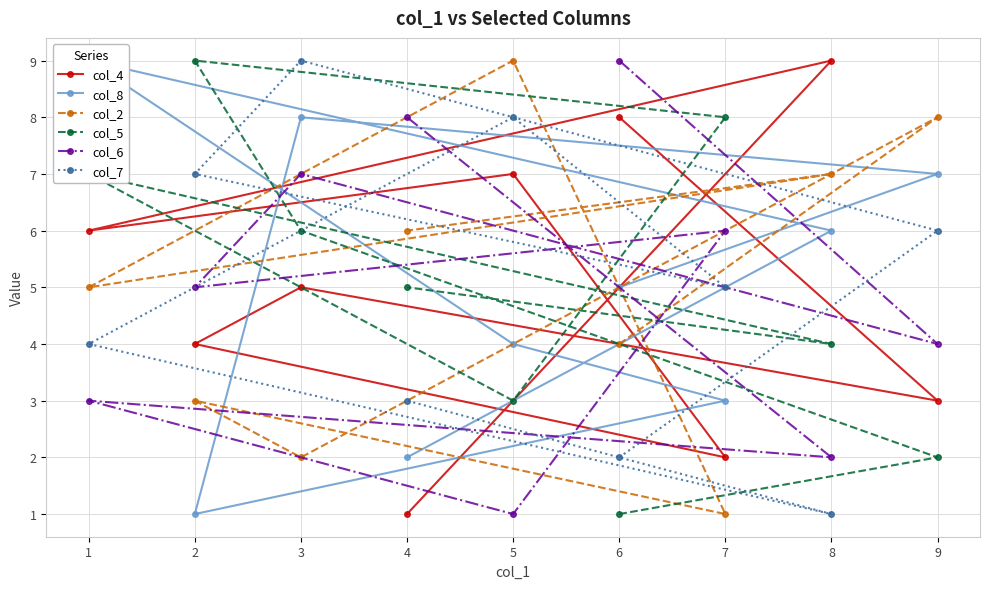

How many series are shown in this chart?

6